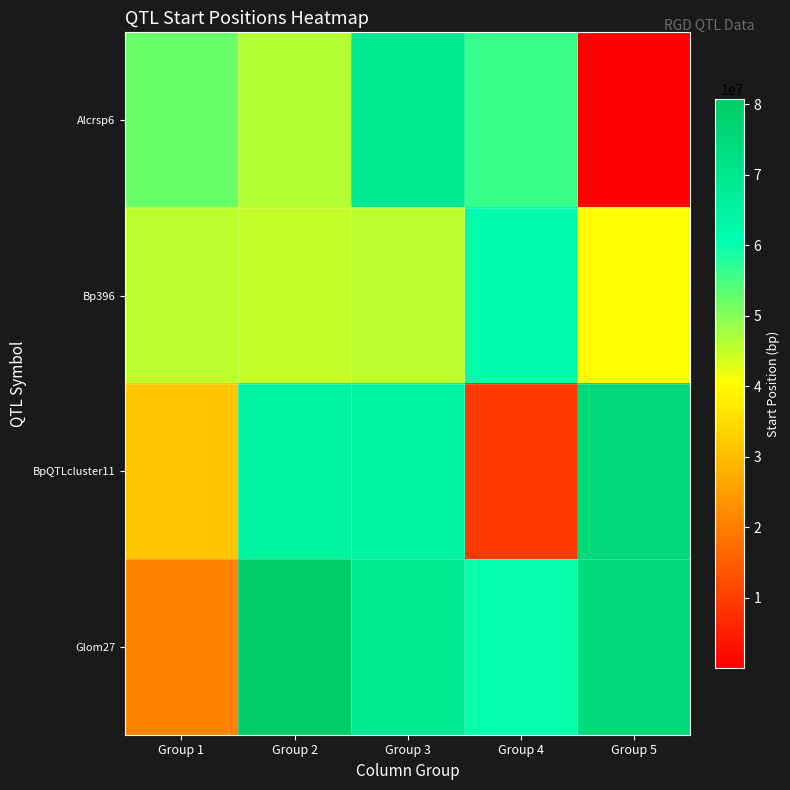

Reading left to right, list all the values displayed in this chart.

Alcrsp6: Group 1=52362171	Group 2=46088046	Group 3=69060519	Group 4=56056920	Group 5=1
Bp396: Group 1=45699983	Group 2=45049404	Group 3=45514719	Group 4=61825626	Group 5=39754544
BpQTLcluster11: Group 1=31241331	Group 2=65103704	Group 3=65103704	Group 4=8897350	Group 5=74862117
Glom27: Group 1=20605871	Group 2=80753256	Group 3=69060519	Group 4=59874408	Group 5=74862117